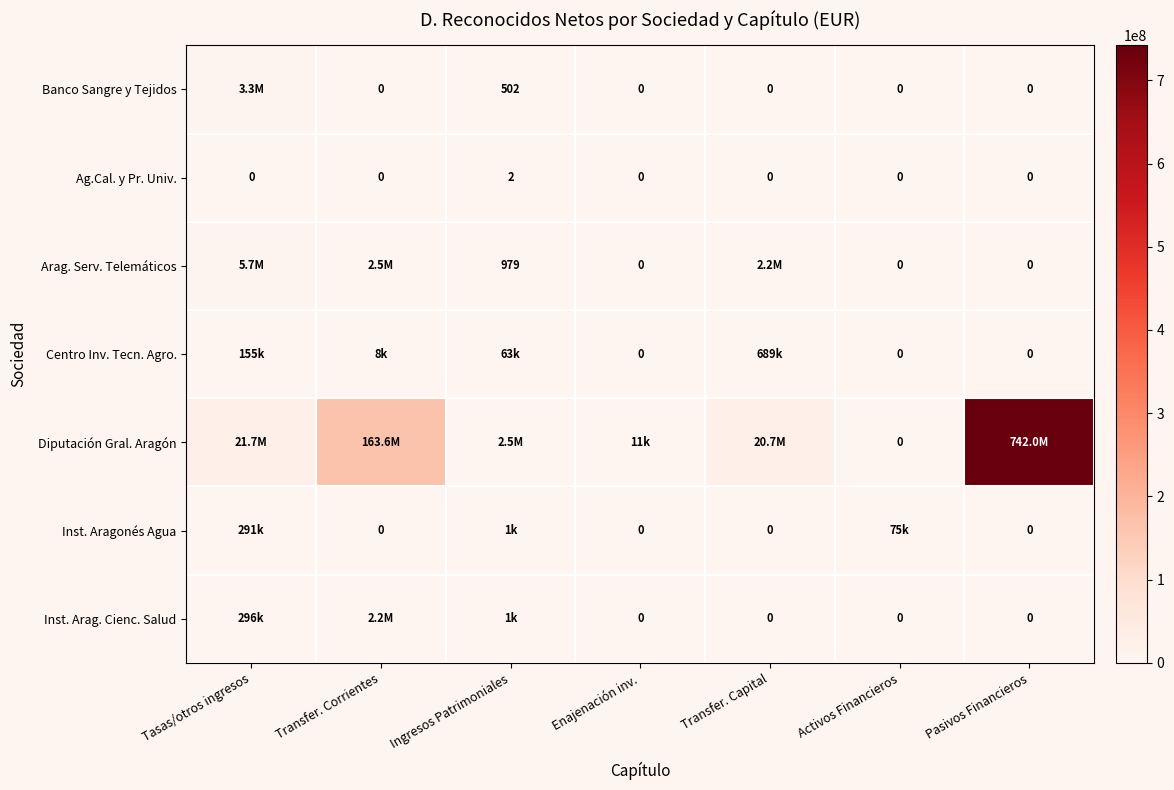

At which label does Ag.Cal. y Pr. Univ. reach its peak?

Ingresos Patrimoniales